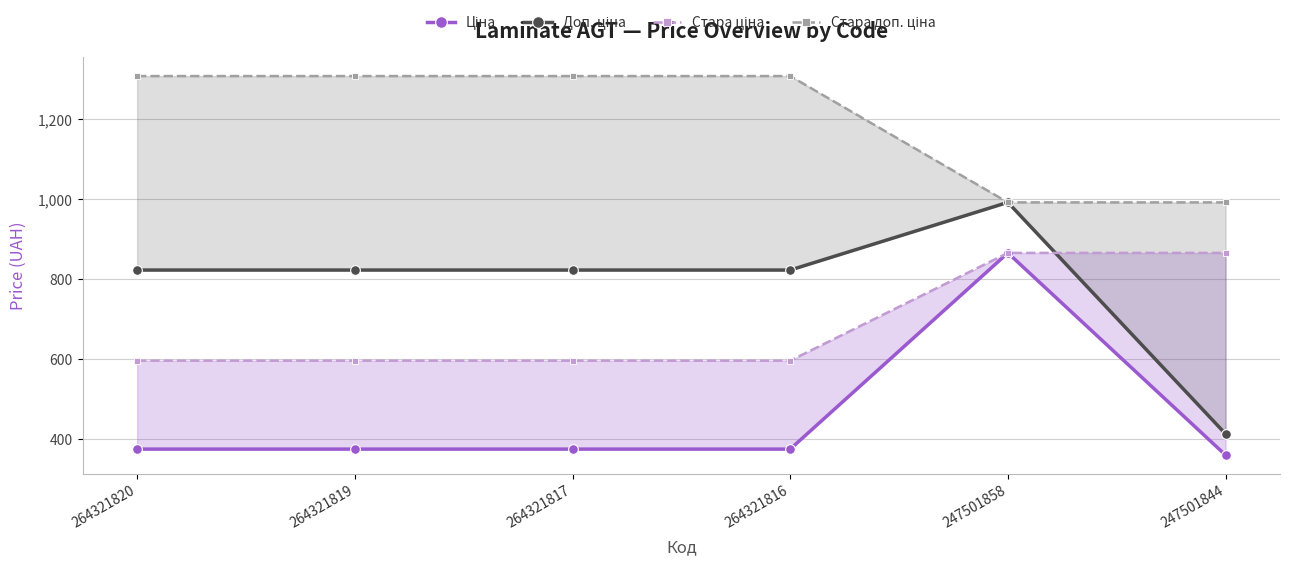

What is the sum of the Стара доп. ціна values at 247501844 and 247501858?

1984.7